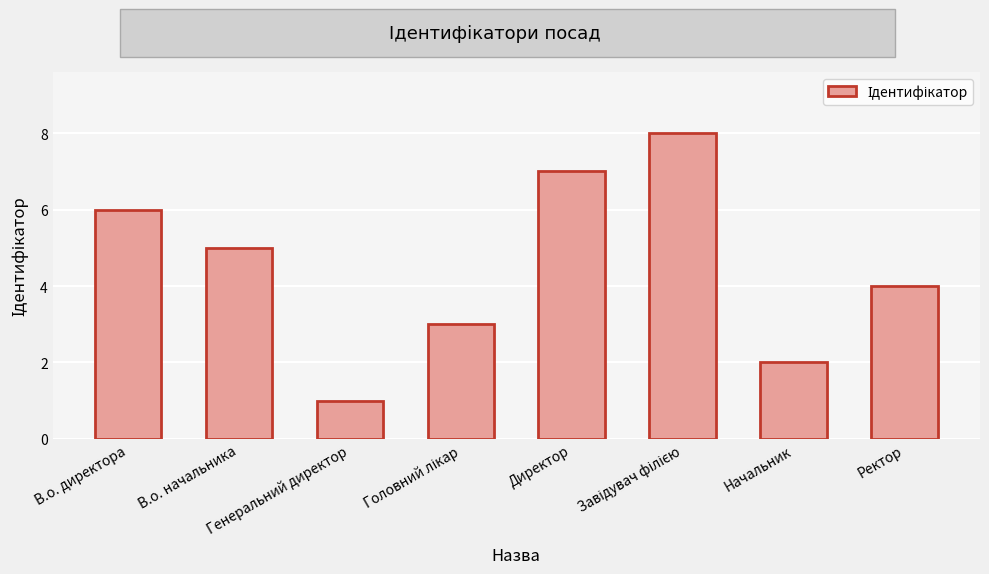

What is the maximum value shown in the chart?

8